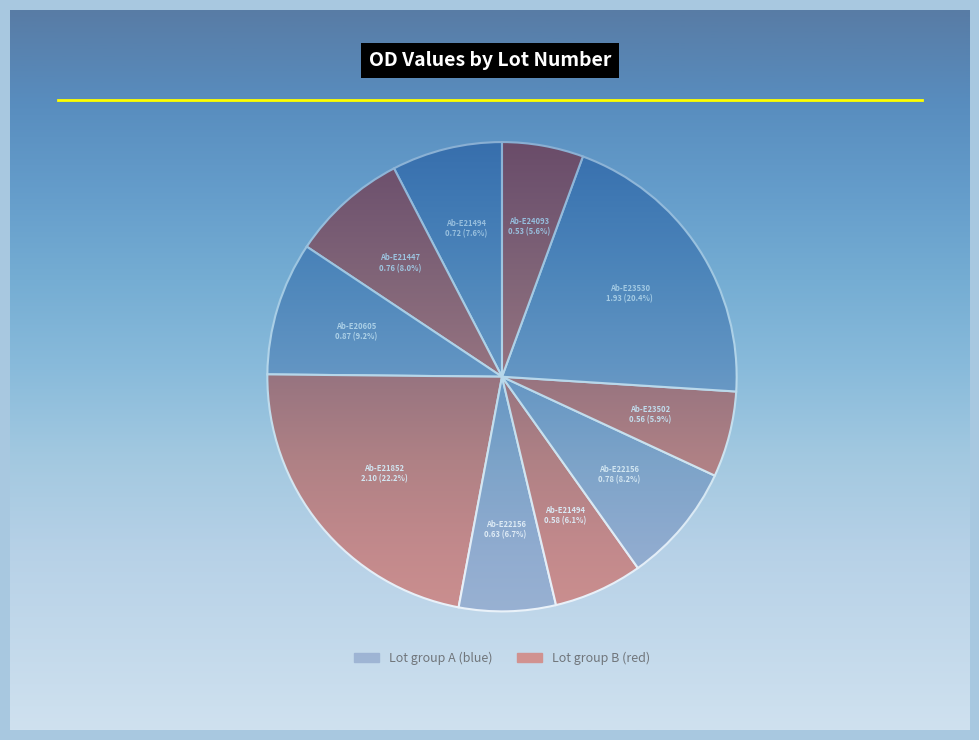

To the nearest percent, what is the difference between the largest and smallest slice percentages?

17%